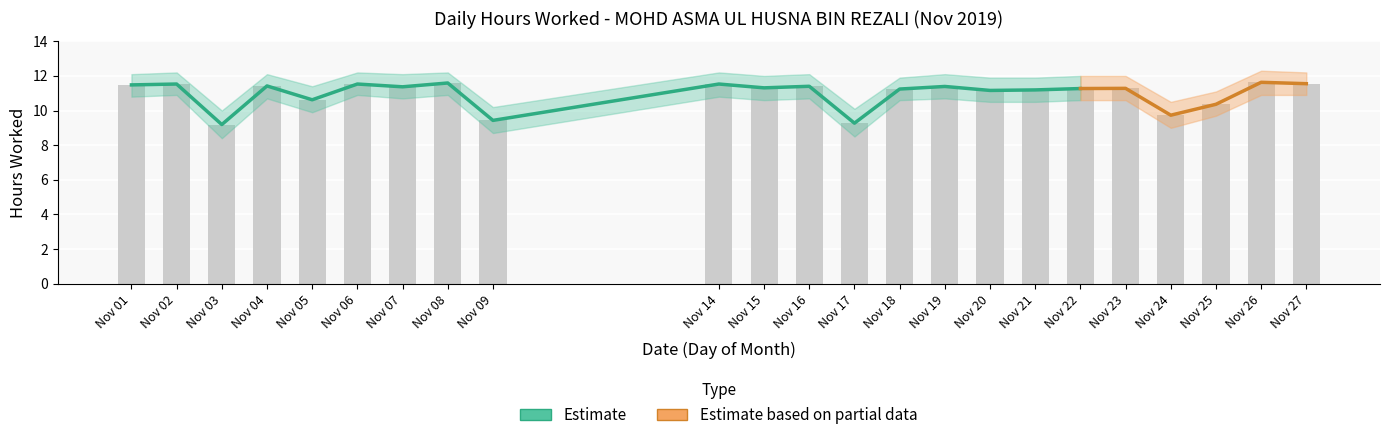

What is the value of the Hours Worked bar at the 18th from the left?

11.3